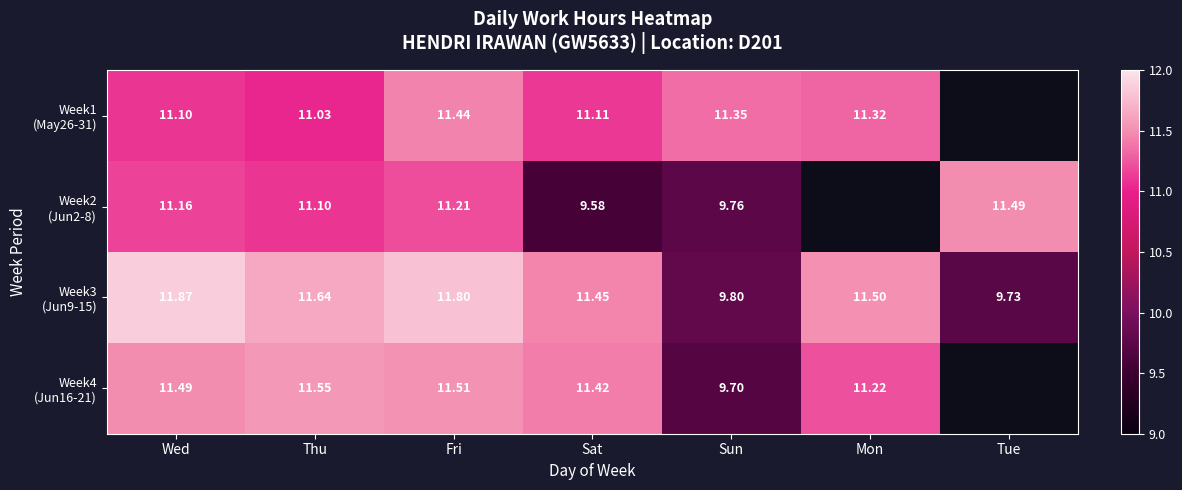

What is the difference between the Week3 (Jun9-15) values at Wed and Tue?

2.1